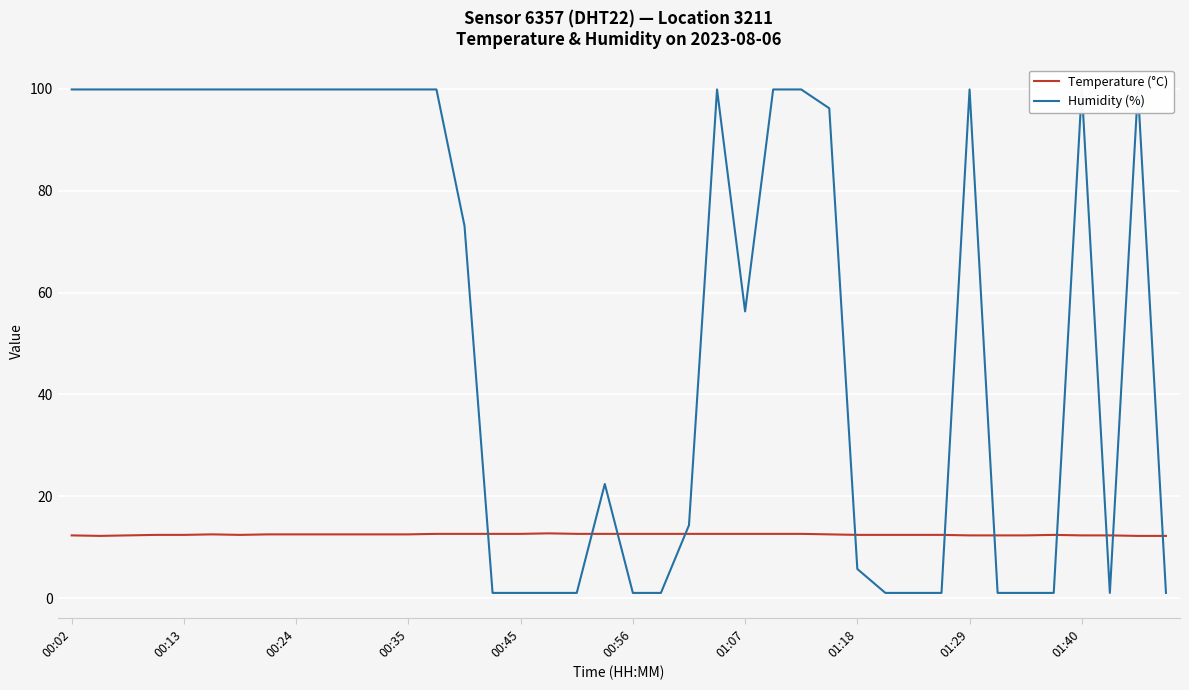

Is it true that Temperature (°C) equals 4.3 at 01:18?

False